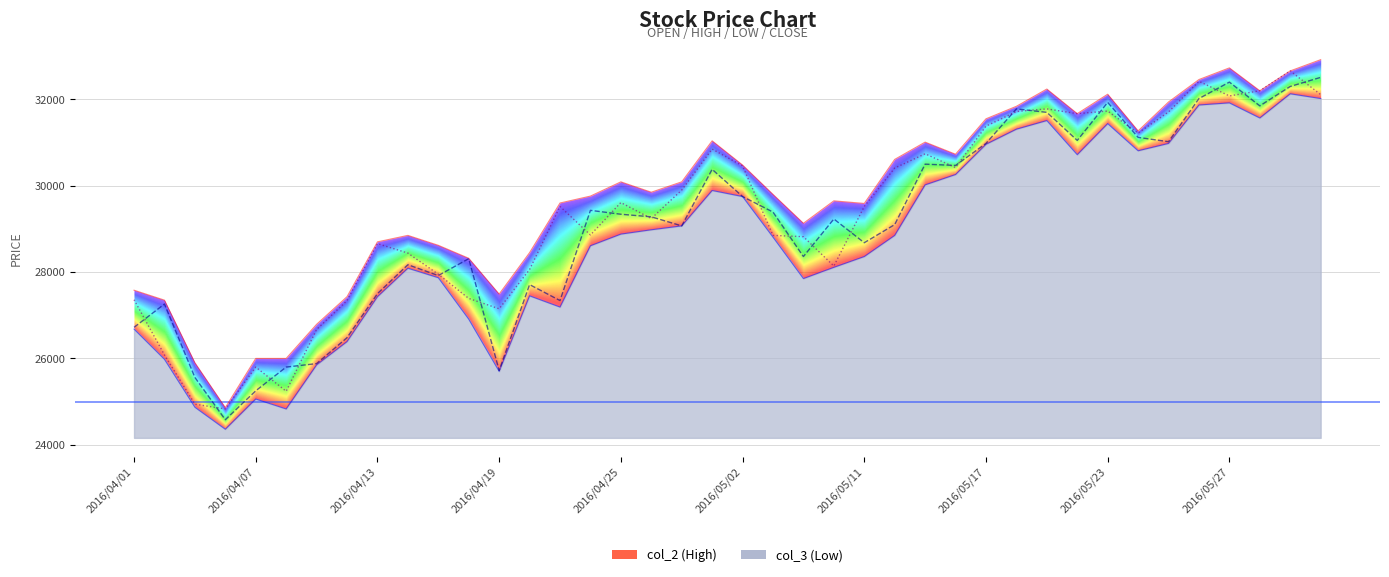

What is the minimum value shown in the chart?

24360